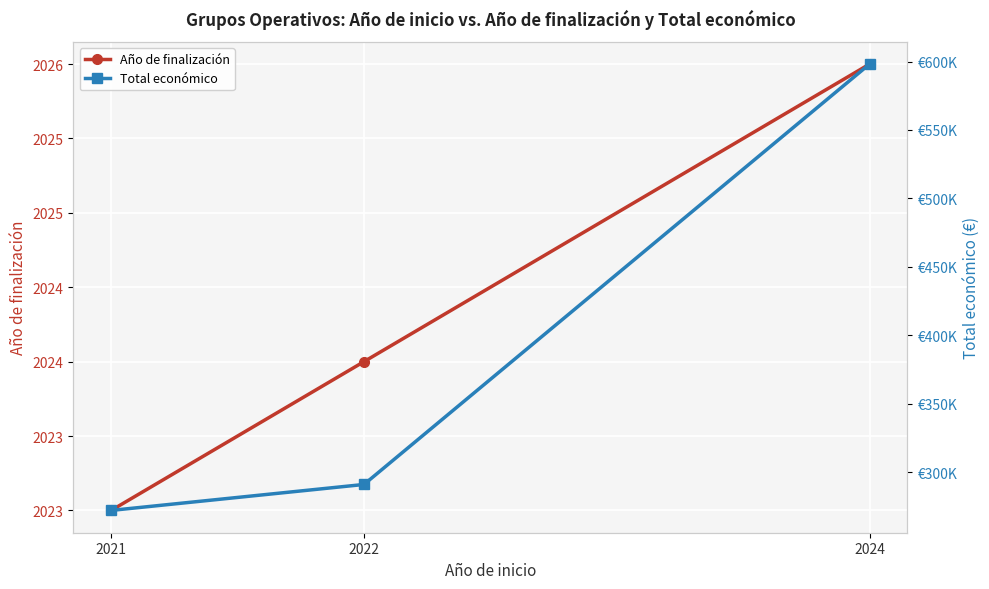

What is the spread (max minus min) of values at 2022?

288959